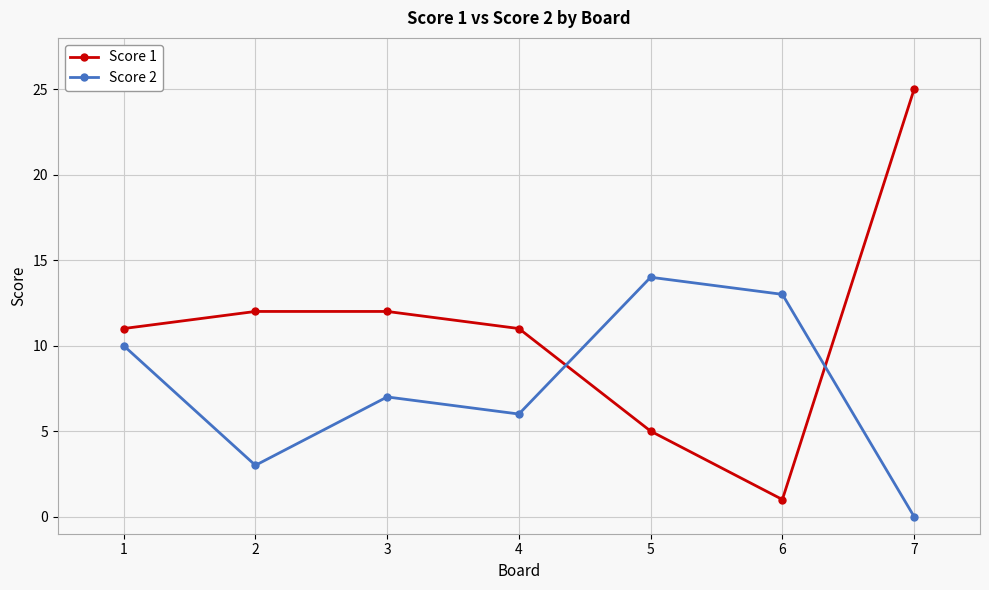

Reading left to right, list all the values displayed in this chart.

Score 1: 1=11	2=12	3=12	4=11	5=5	6=1	7=25
Score 2: 1=10	2=3	3=7	4=6	5=14	6=13	7=0